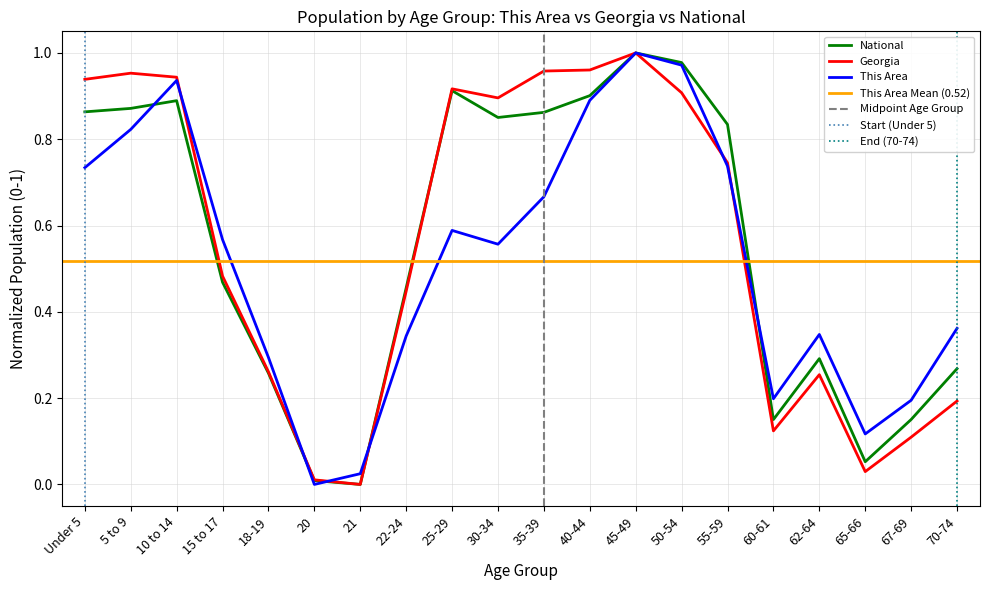

Is this an area chart (filled region under the line)?

No